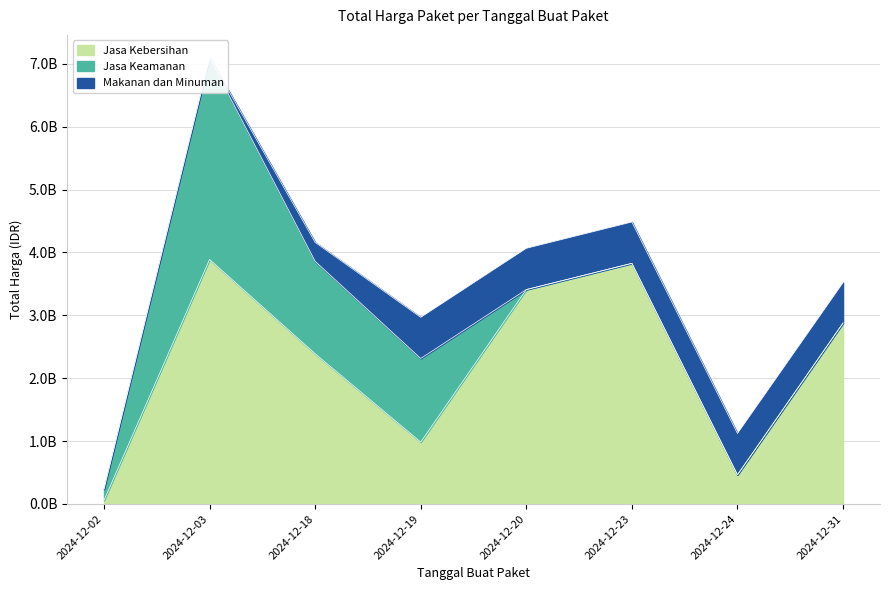

Is the value of Makanan dan Minuman at 2024-12-02 greater than the value of Jasa Keamanan at 2024-12-31?

Yes